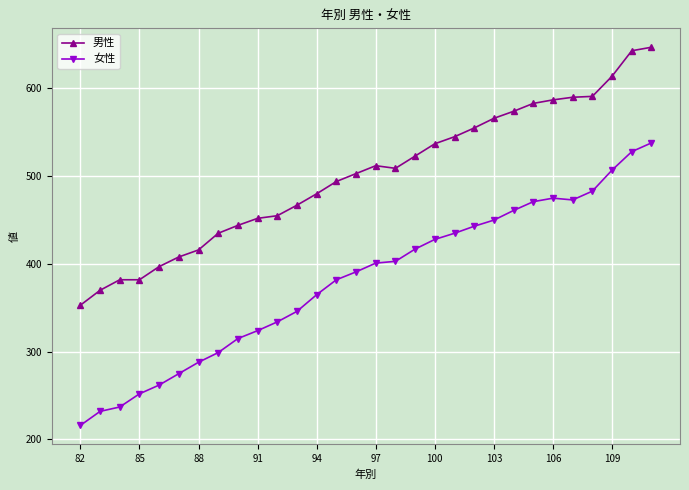

Which series has the largest range (max minus min)?

女性